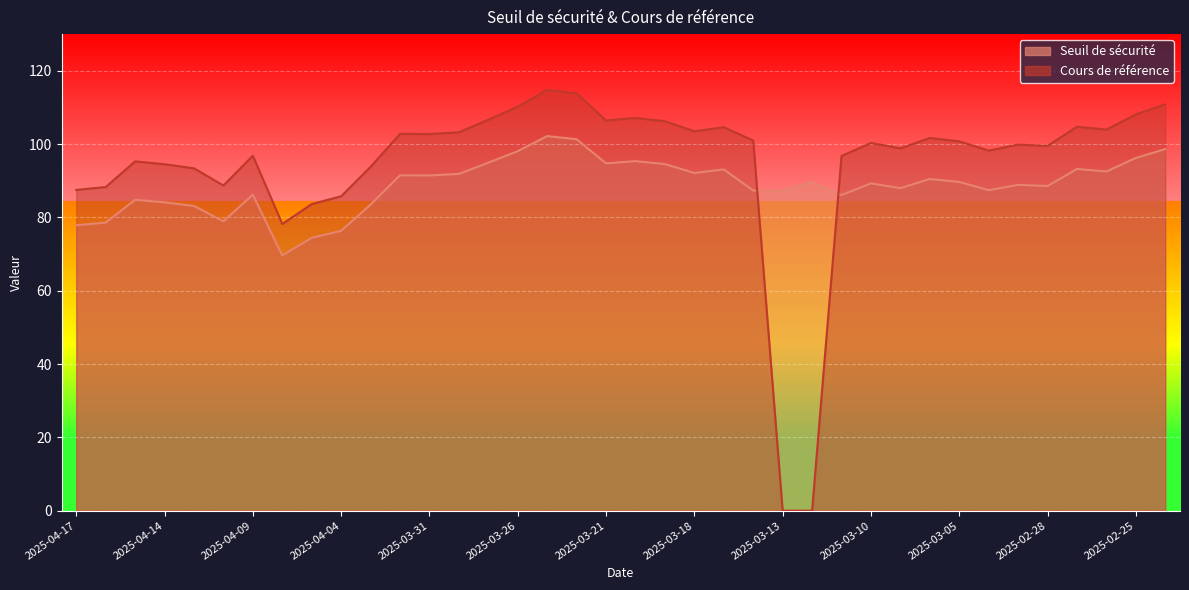

List the series in order of their overall mean, lowest first.

Seuil de sécurité, Cours de référence